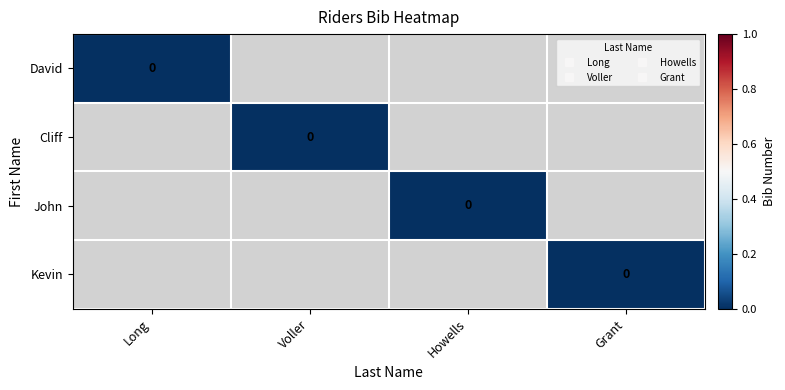

Is the value of David at Long greater than the value of John at Long?

No